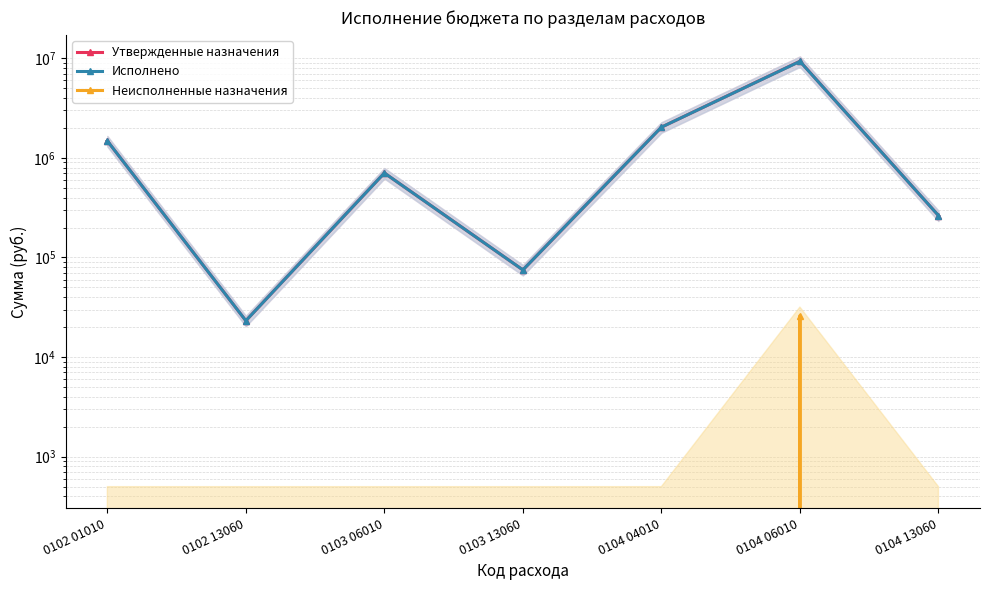

At how many categories does at least one series exceed 3090069?

1